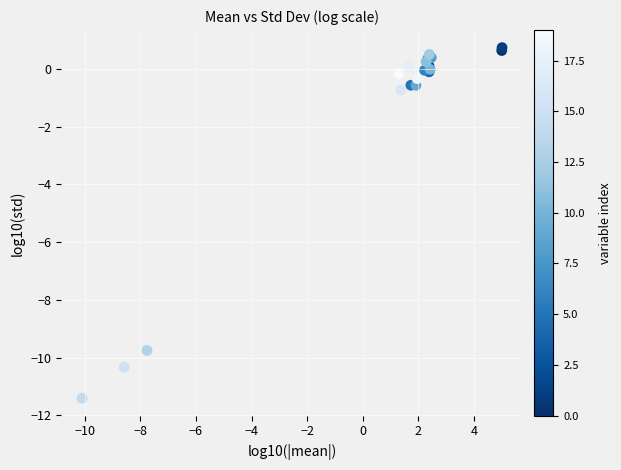

What Y value in the scatter plot is closest to -5?

-0.7